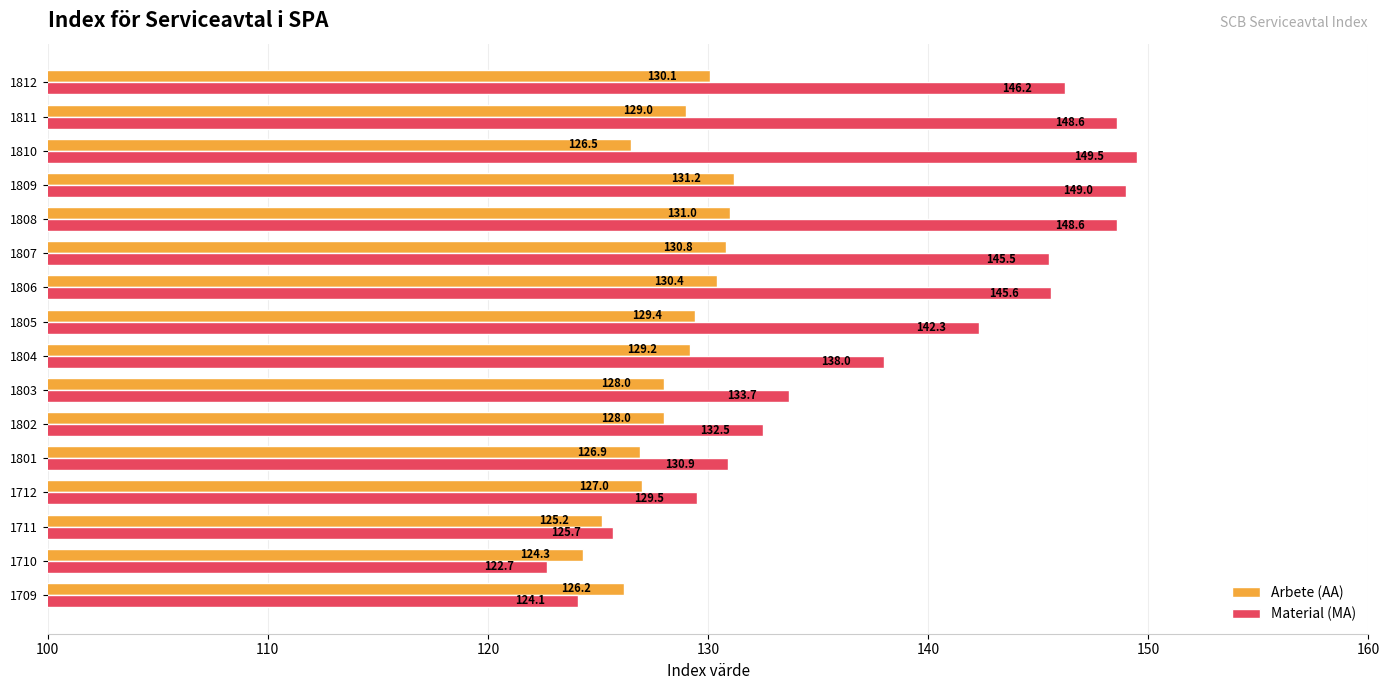

Is it true that Arbete (AA) equals 49.1 at 1811?

False